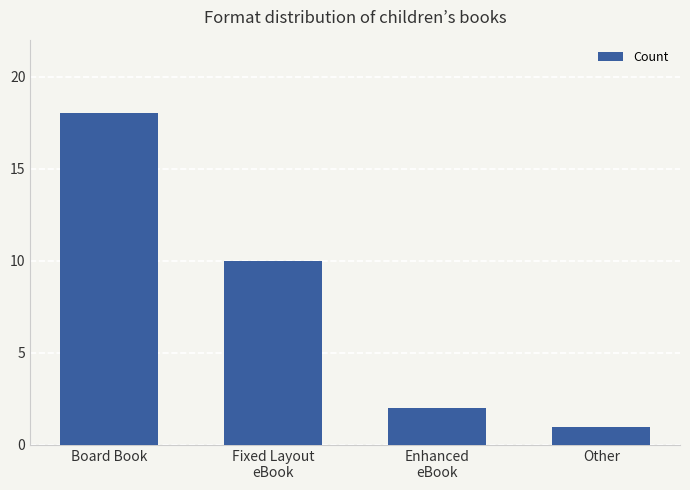

At which label is the value closest to 9?

Fixed Layout
eBook